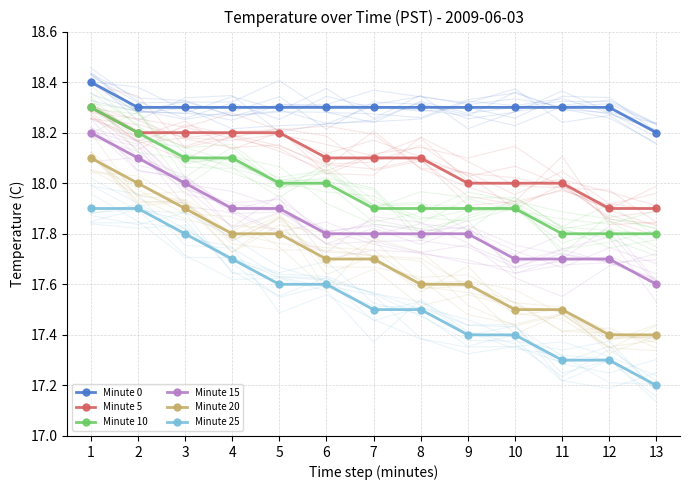

Which label corresponds to the smallest value in the chart?

13